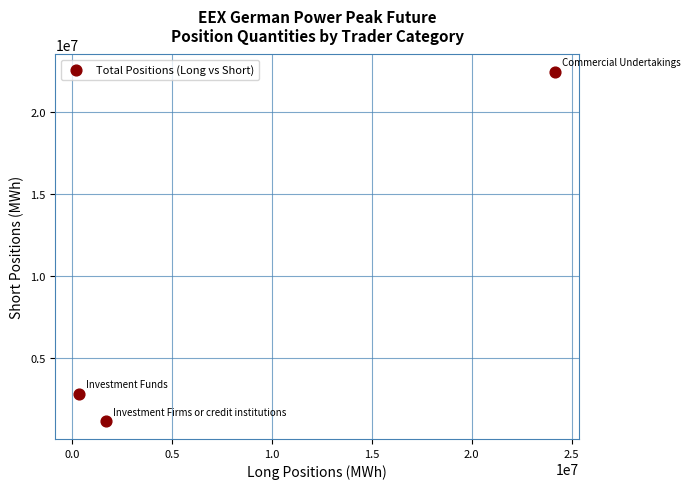

What Y value in the scatter plot is closest to 11791350?

2809608